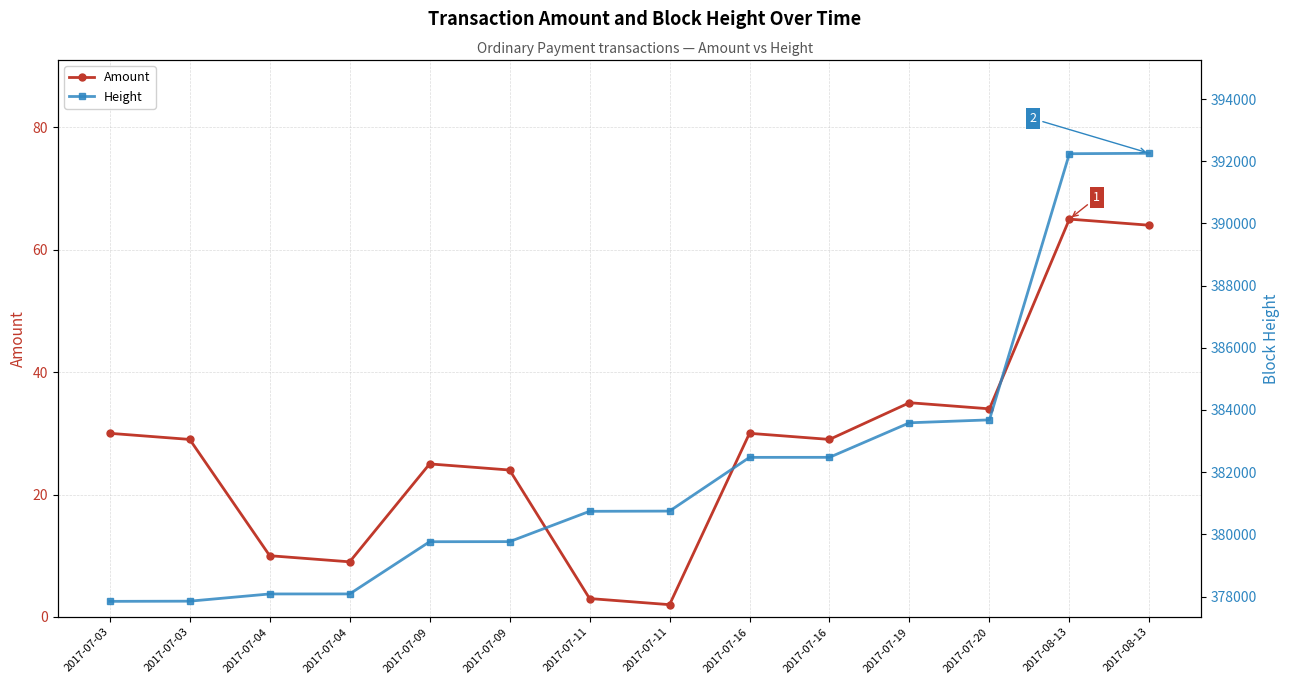

Rank the categories by Height value from highest to lowest.

2017-08-13, 2017-08-13, 2017-07-20, 2017-07-19, 2017-07-16, 2017-07-16, 2017-07-11, 2017-07-11, 2017-07-09, 2017-07-09, 2017-07-04, 2017-07-04, 2017-07-03, 2017-07-03